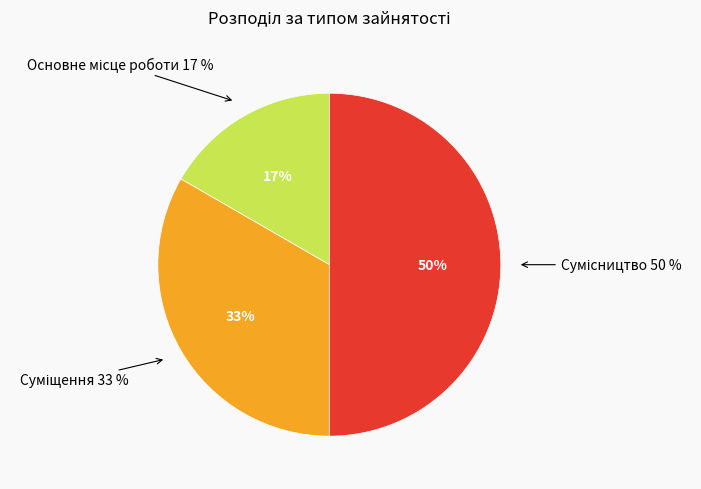

How many segments does this pie chart have?

3